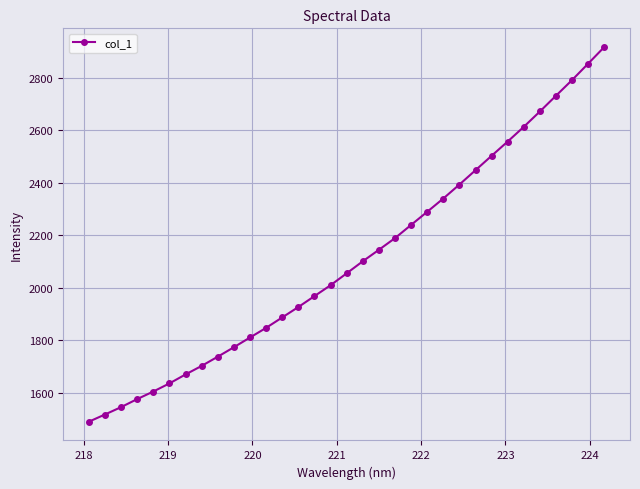

Reading left to right, transcribe all the data shown in this chart.

1490.4	1517.8	1545.9	1576.5	1605.4	1636.2	1670.4	1702.9	1738.0	1774.0	1811.0	1847.8	1887.4	1927.0	1968.5	2010.0	2055.3	2101.2	2144.8	2189.3	2239.5	2289.5	2340.1	2393.2	2447.8	2502.6	2557.0	2612.9	2671.3	2731.3	2790.9	2853.4	2916.6